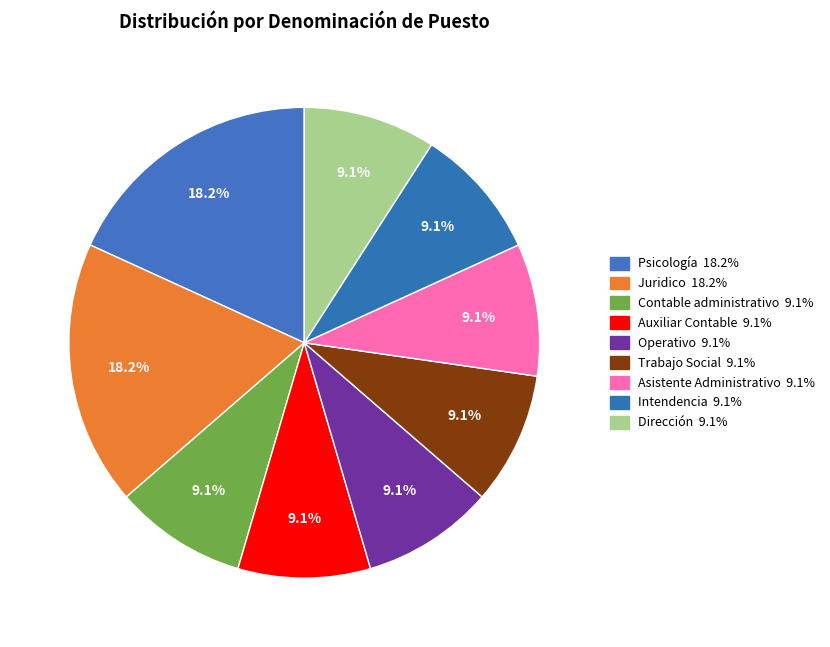

Approximately how many times larger is the value at Psicología compared to Intendencia?

2.0